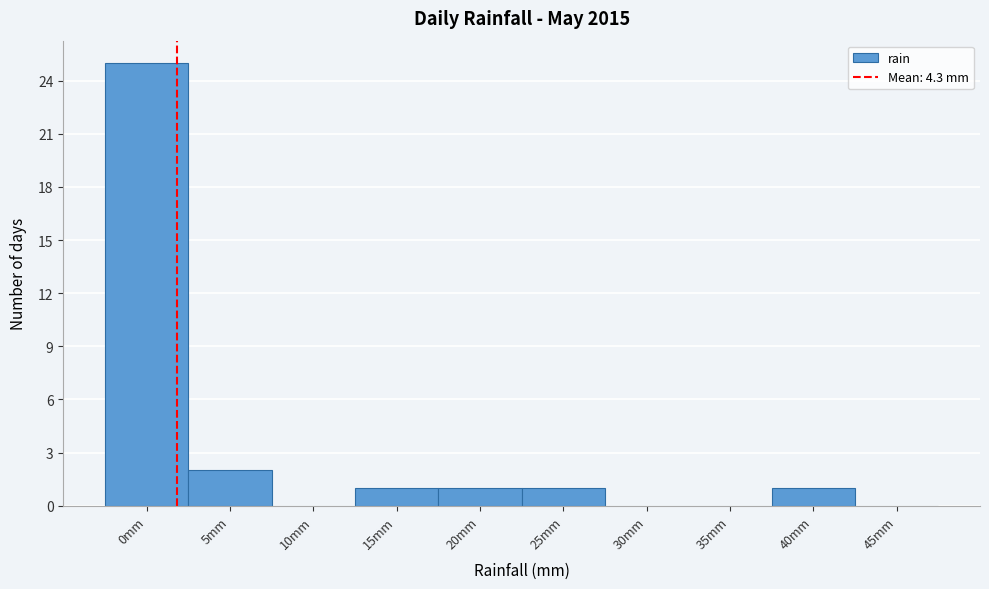

Reading left to right, list all the values displayed in this chart.

0mm=25	5mm=2	10mm=0	15mm=1	20mm=1	25mm=1	30mm=0	35mm=0	40mm=1	45mm=0